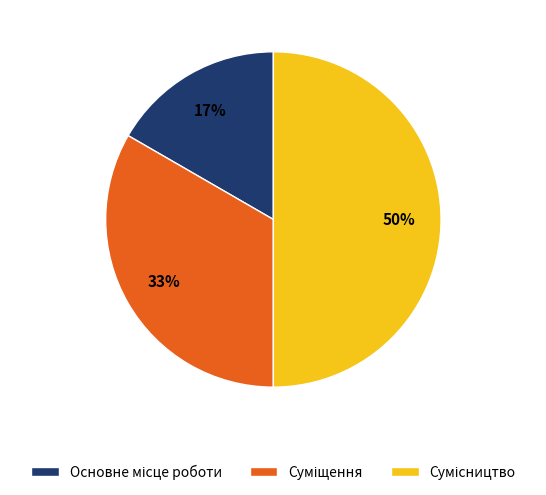

To the nearest percent, what is the average slice percentage?

33%